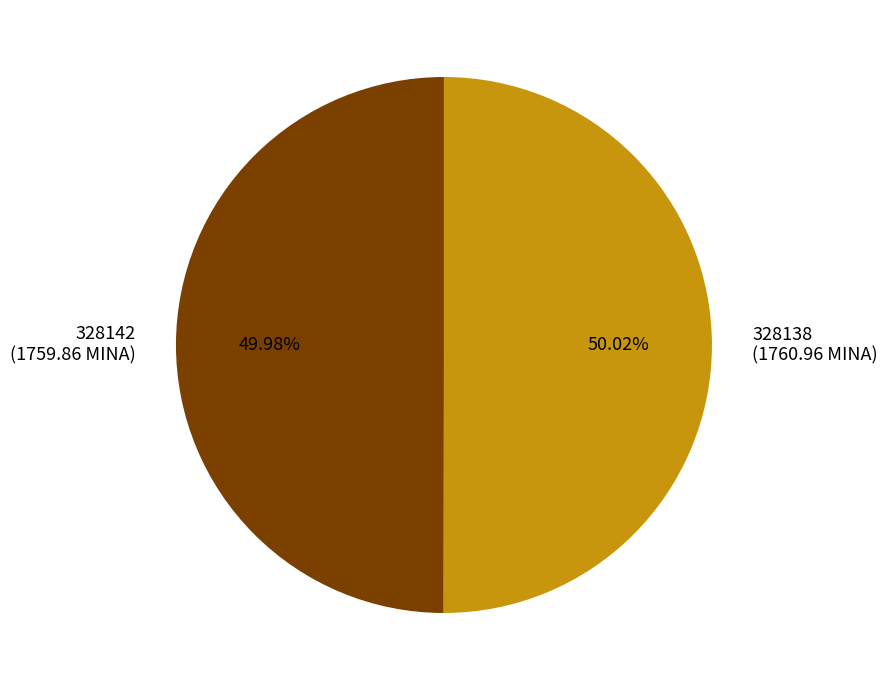

To the nearest percent, what percentage of the pie is 328138?

50%